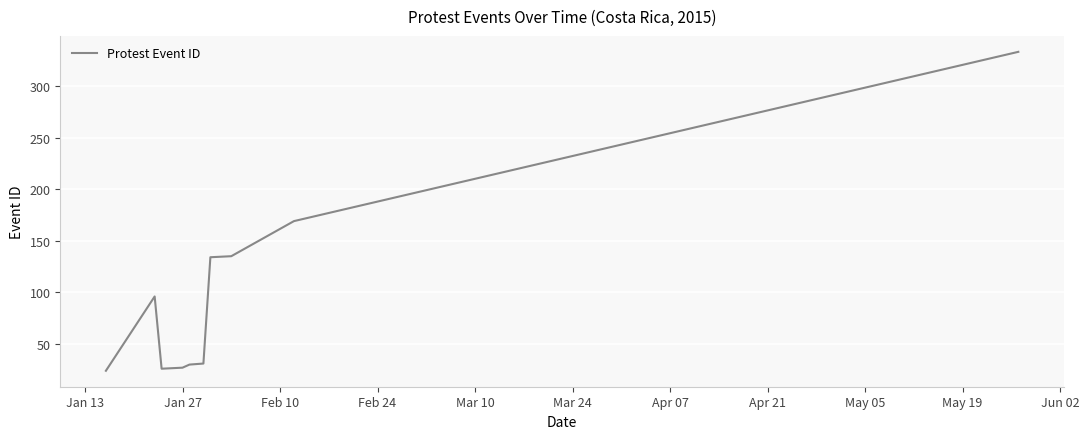

What is the minimum value shown in the chart?

24